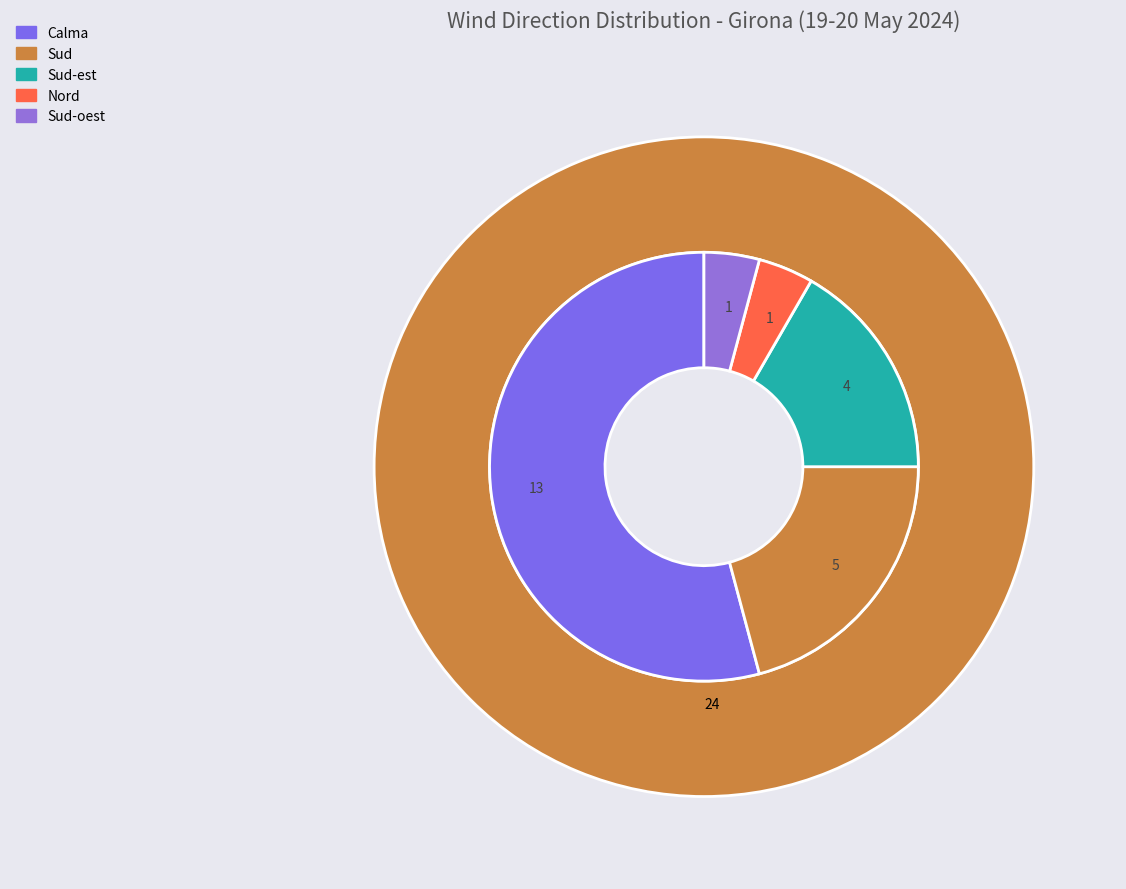

True or false: Sud-est accounts for 23% of the total.

False